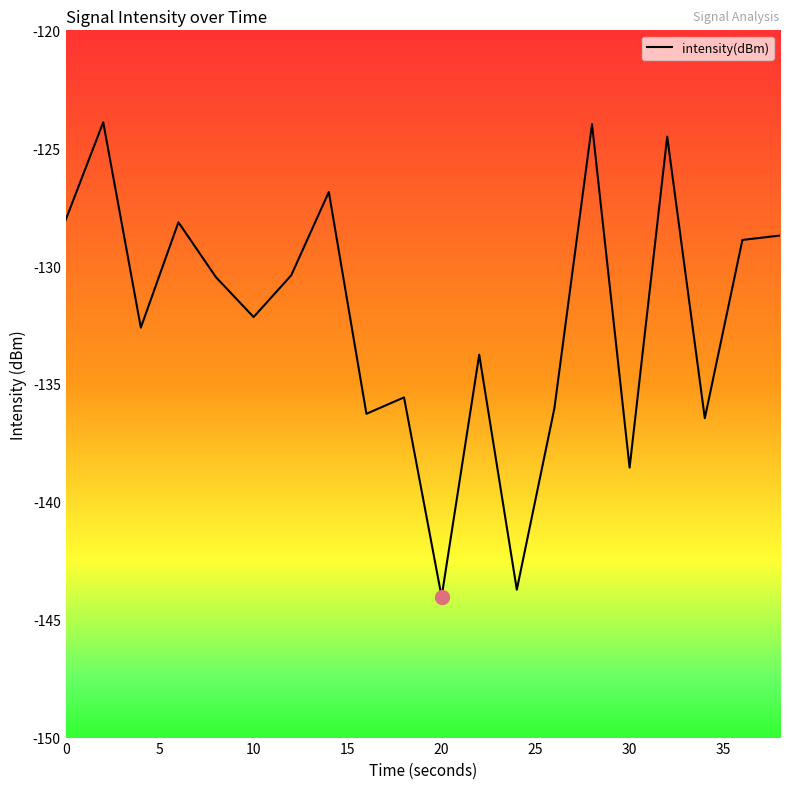

What is the difference between the maximum and minimum values?

20.1